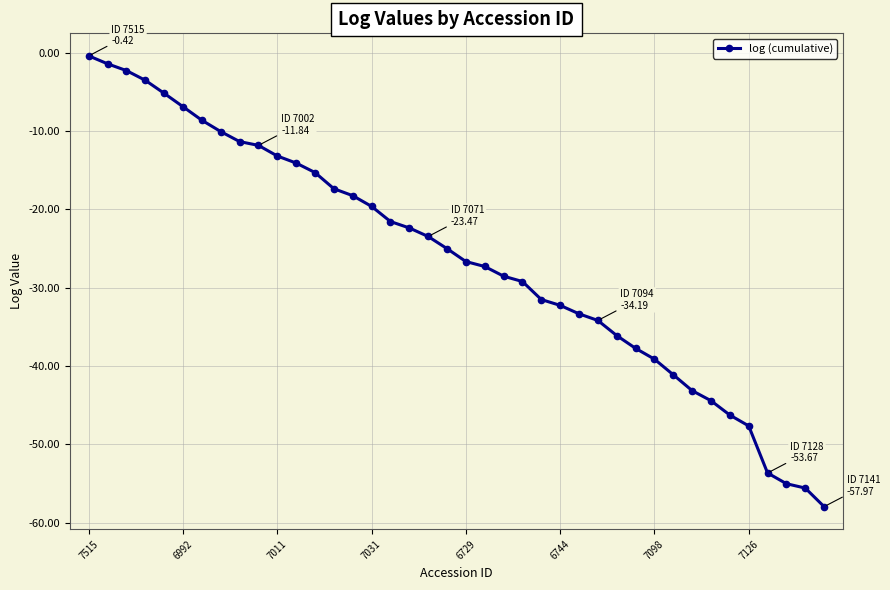

What is the difference between the maximum and minimum values?

57.6